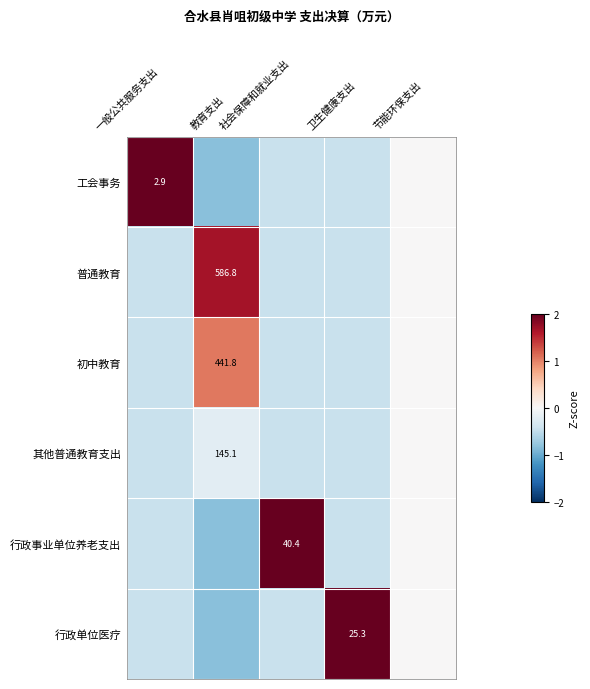

Read the 其他普通教育支出 value at 卫生健康支出.

-0.4